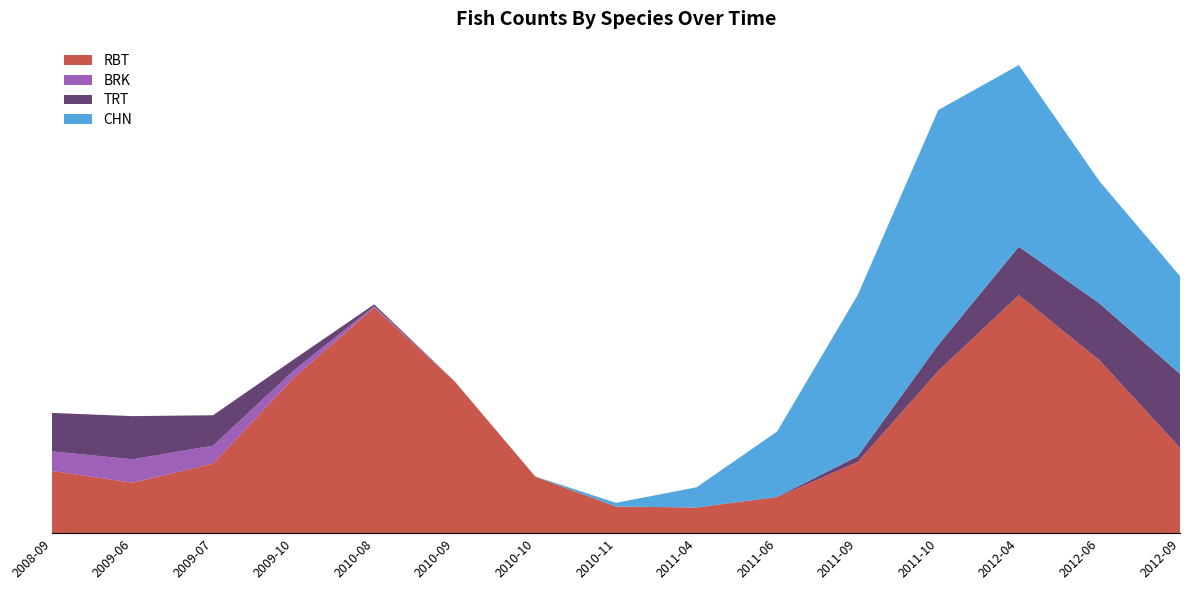

What are all the series names shown in the legend?

RBT, BRK, TRT, CHN